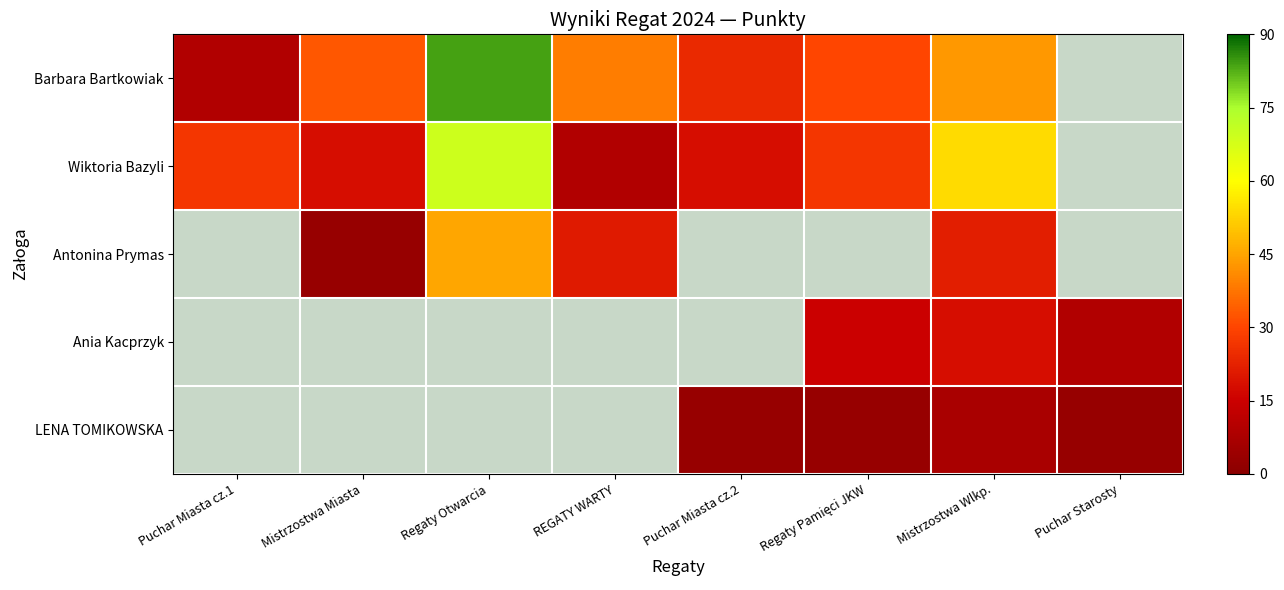

List the series in order of their overall mean, highest first.

Barbara Bartkowiak, Wiktoria Bazyli, Antonina Prymas, Ania Kacprzyk, LENA TOMIKOWSKA